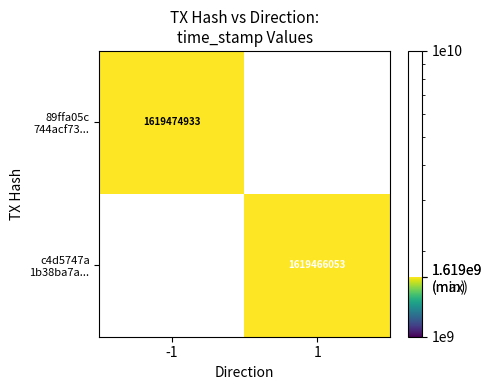

What is the greatest value displayed?

1619474933